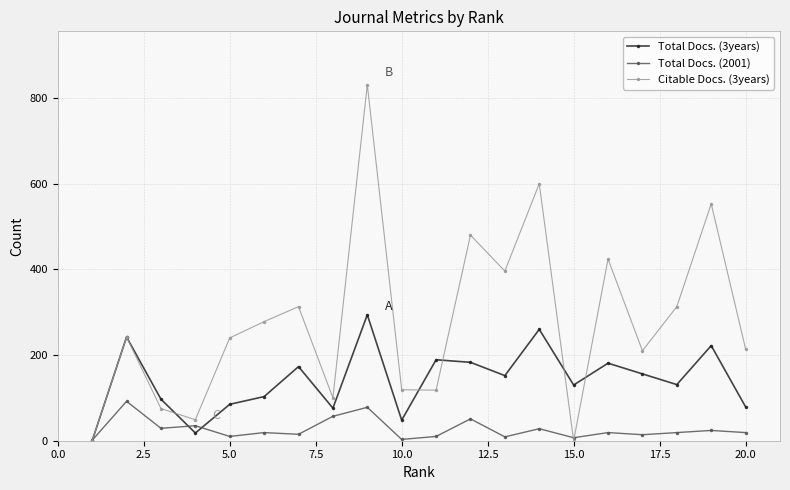

True or false: Citable Docs. (3years) has more than 1 points higher than both neighbors.

True